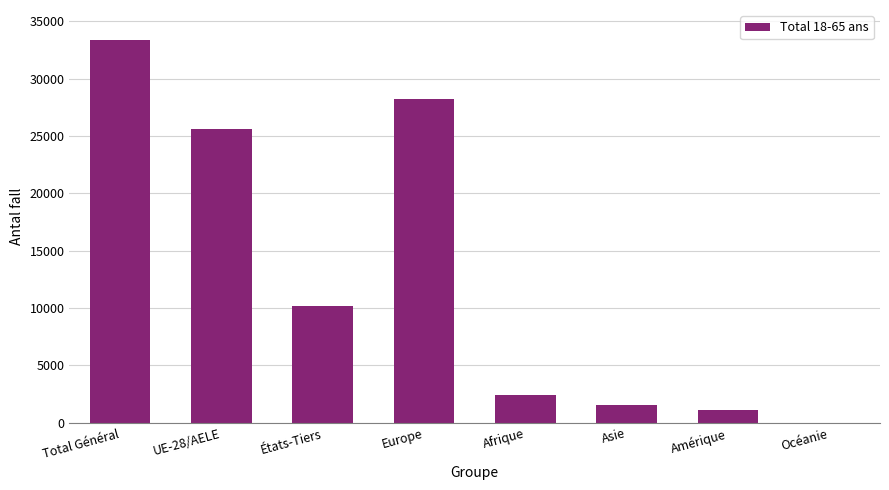

At which label is the value closest to 16697?

États-Tiers